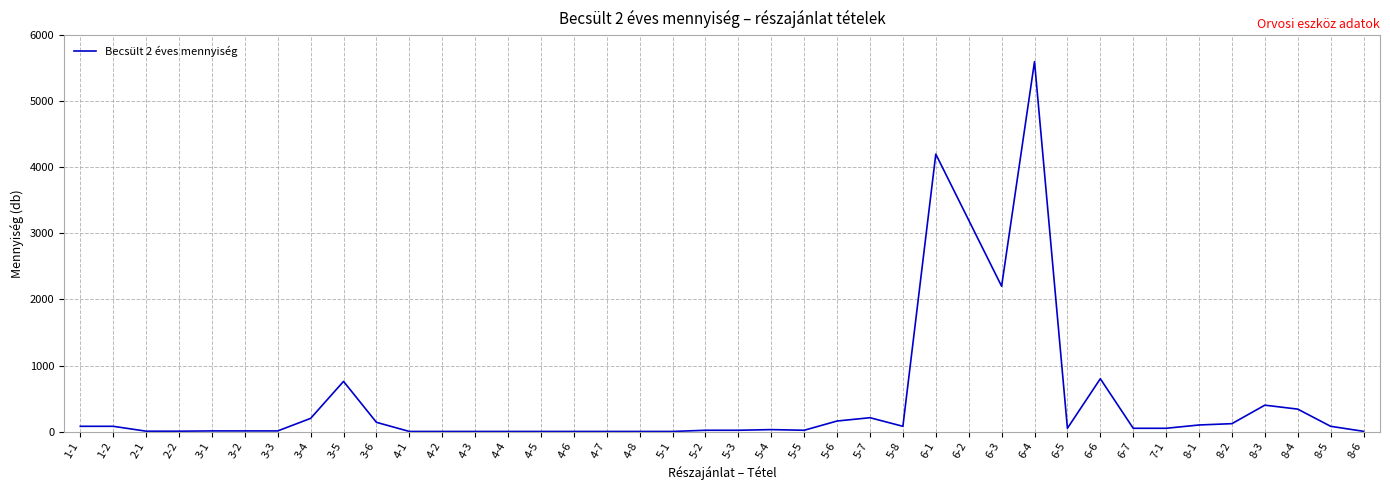

Does the chart display data point markers on the line(s)?

No